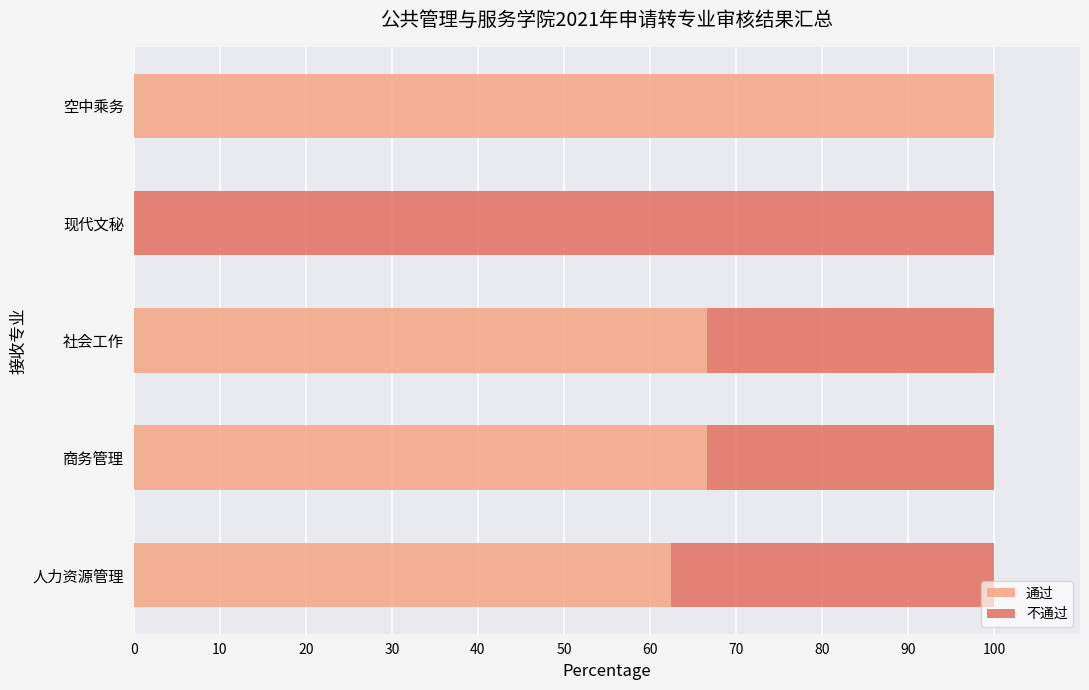

True or false: 通过 has a value of 105.2 at 社会工作.

False